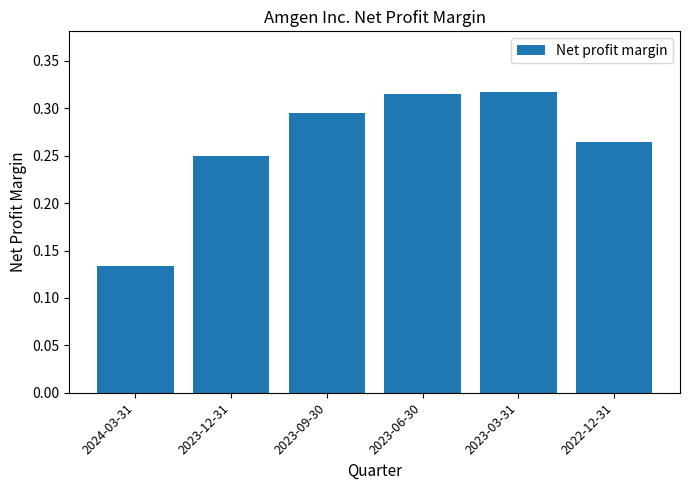

Is it true that the value at 2023-09-30 is 0.4?

False